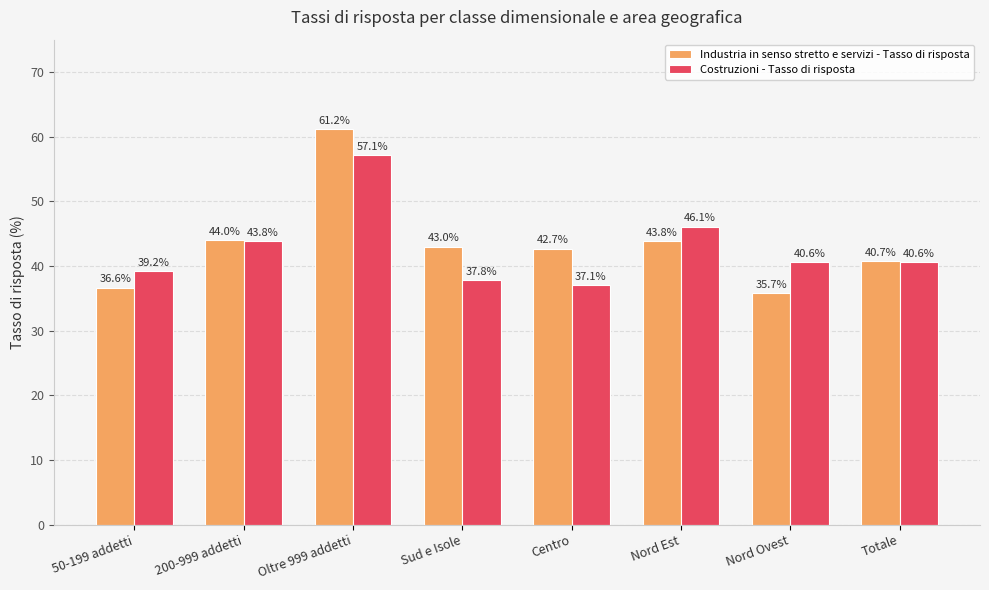

Which category has the lowest value in the Costruzioni - Tasso di risposta series?

Centro